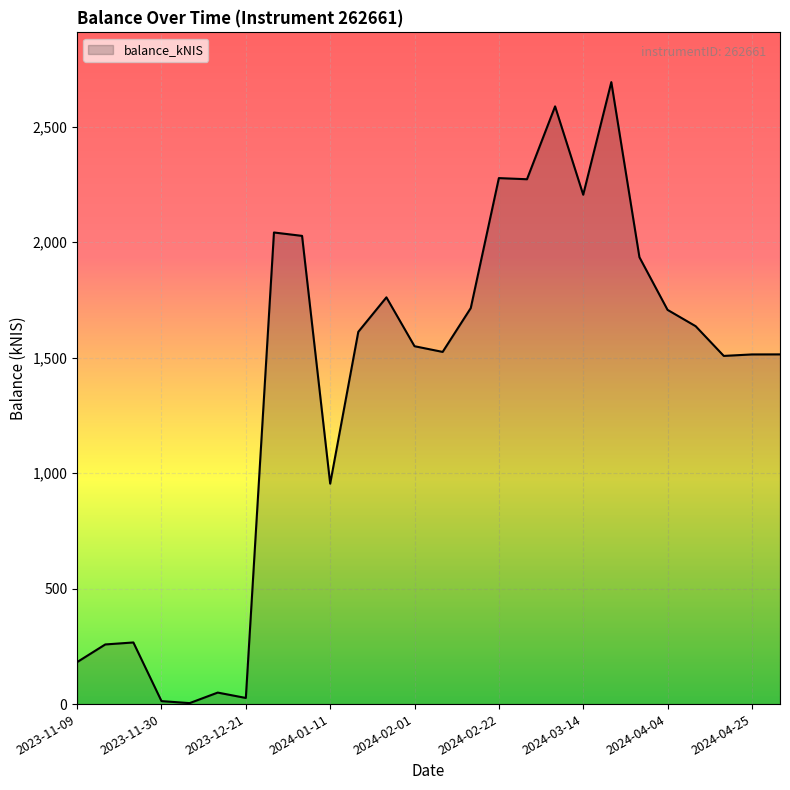

What is the greatest value displayed?

2692.7